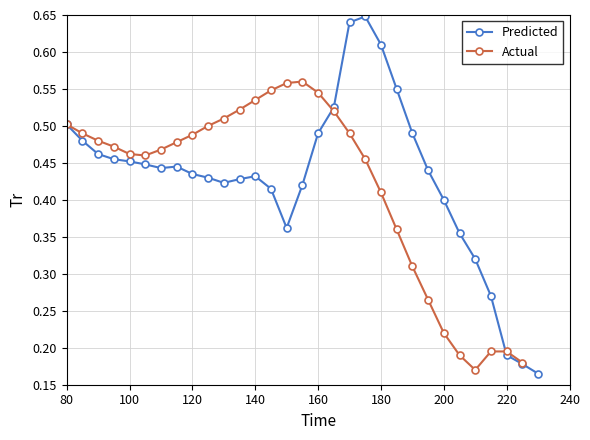

What are all the series names shown in the legend?

Predicted, Actual